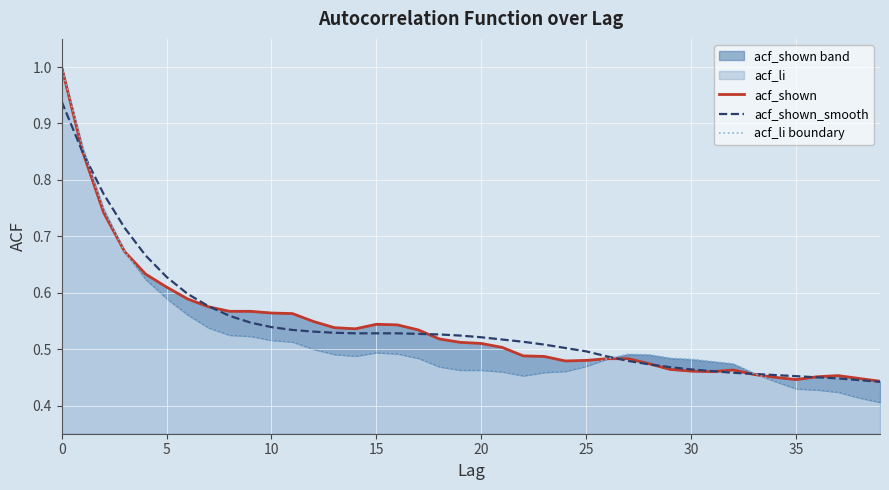

In acf_li boundary, how many points are lower than both neighbors (excluding endpoints)?

2